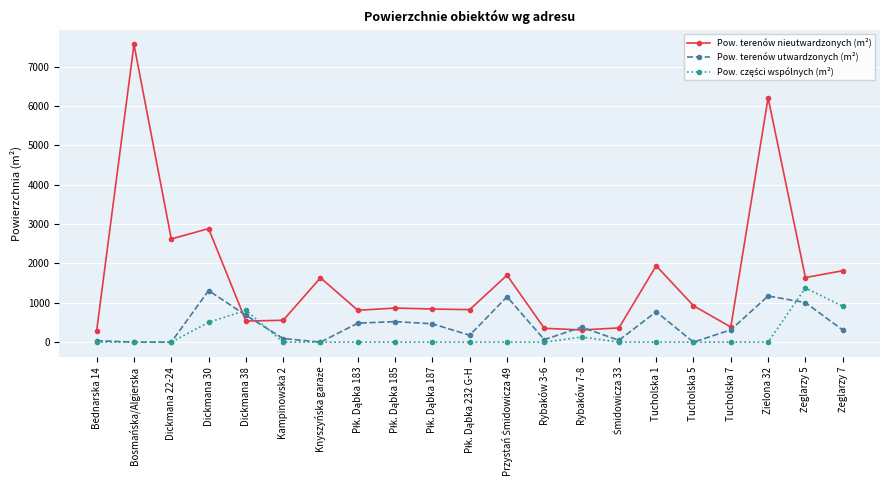

Count the number of data series in this chart.

3